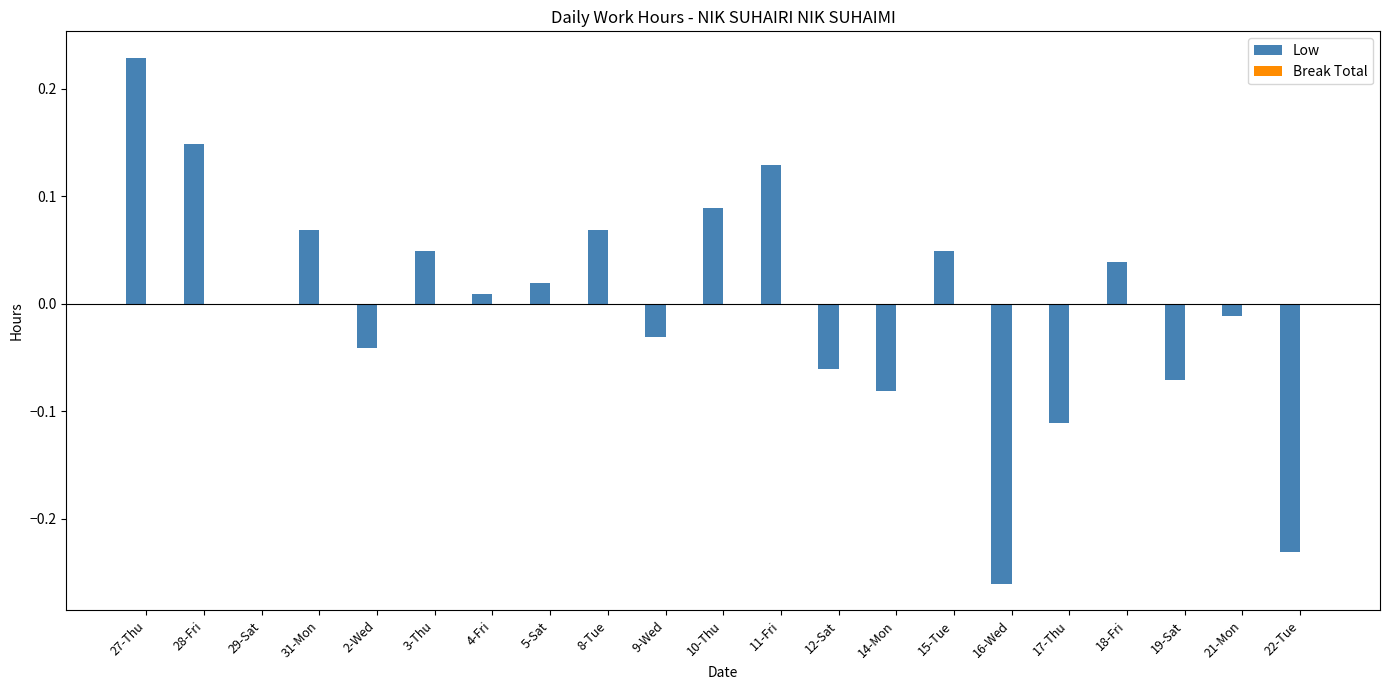

Which has a higher value, 14-Mon or 22-Tue?

14-Mon